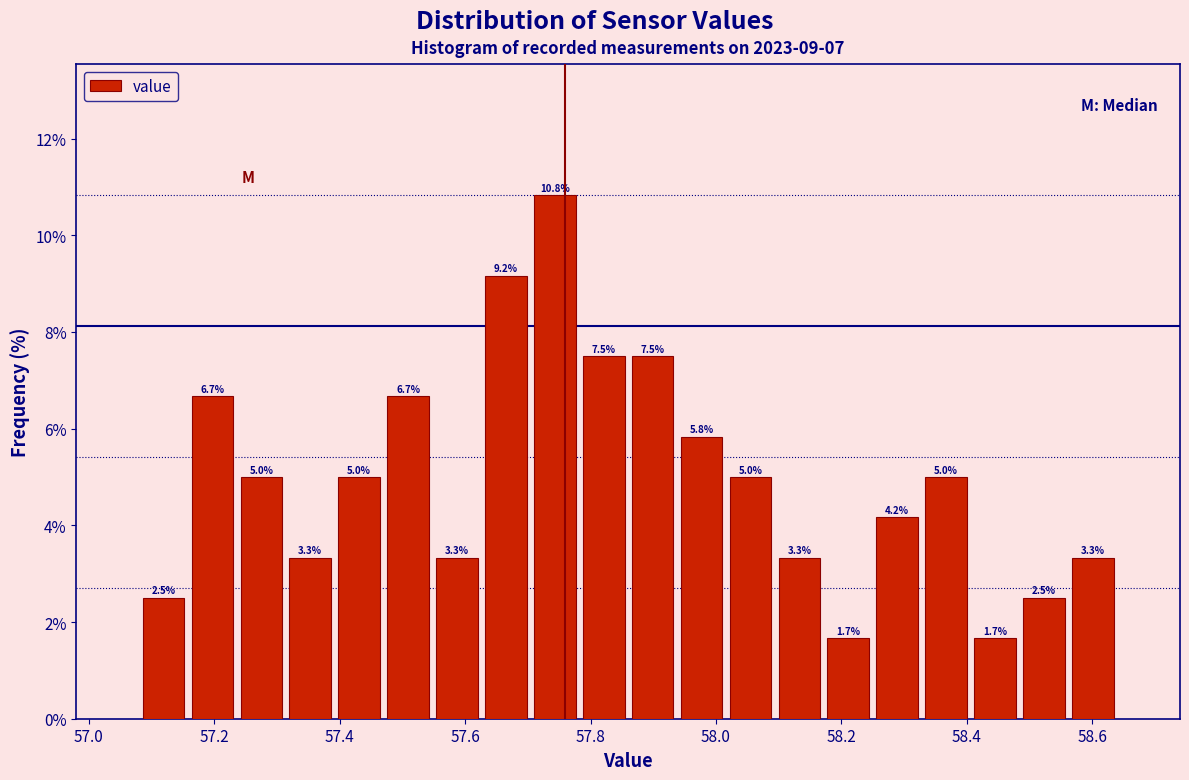

Read against the x-axis, roughly where is the centre of the tallest bar?

57.74